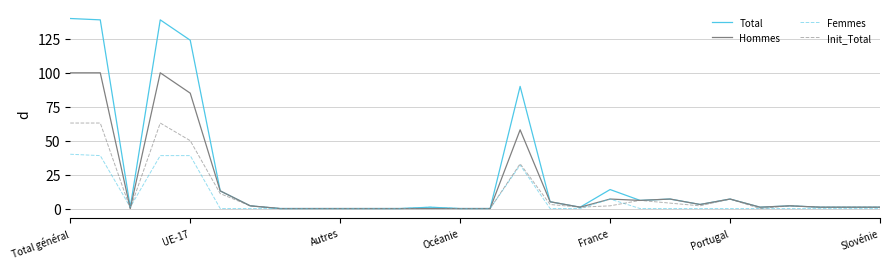

What is the maximum value for Hommes?

100